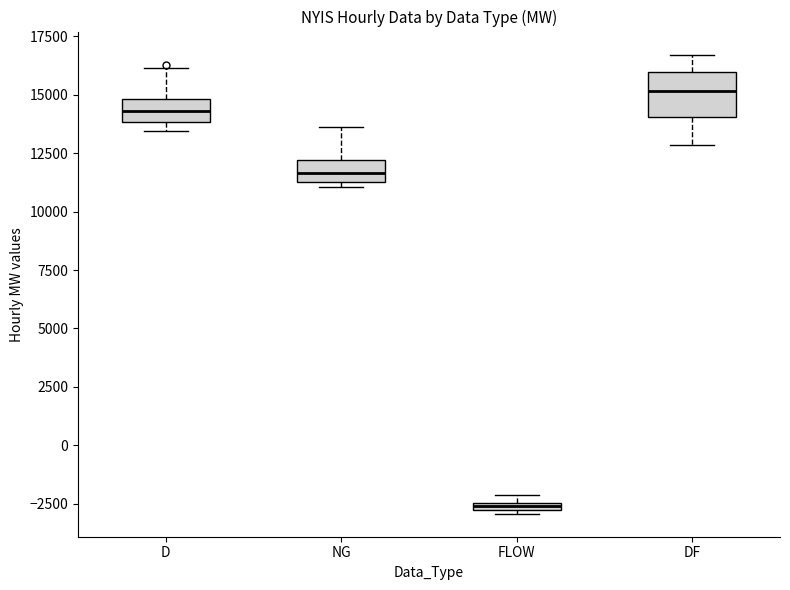

Where is the upper edge of the box for FLOW on the y-axis? The values are not printed on the chart, so give them approximately, as read against the axis.

-2500